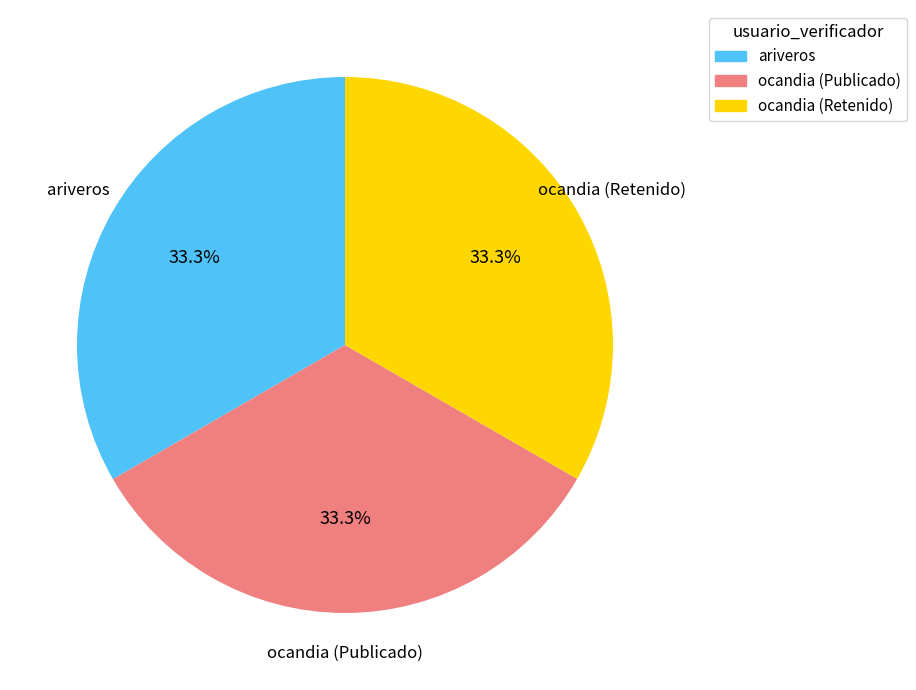

What percentage do ocandia (Publicado) and ariveros together represent?

66.7%